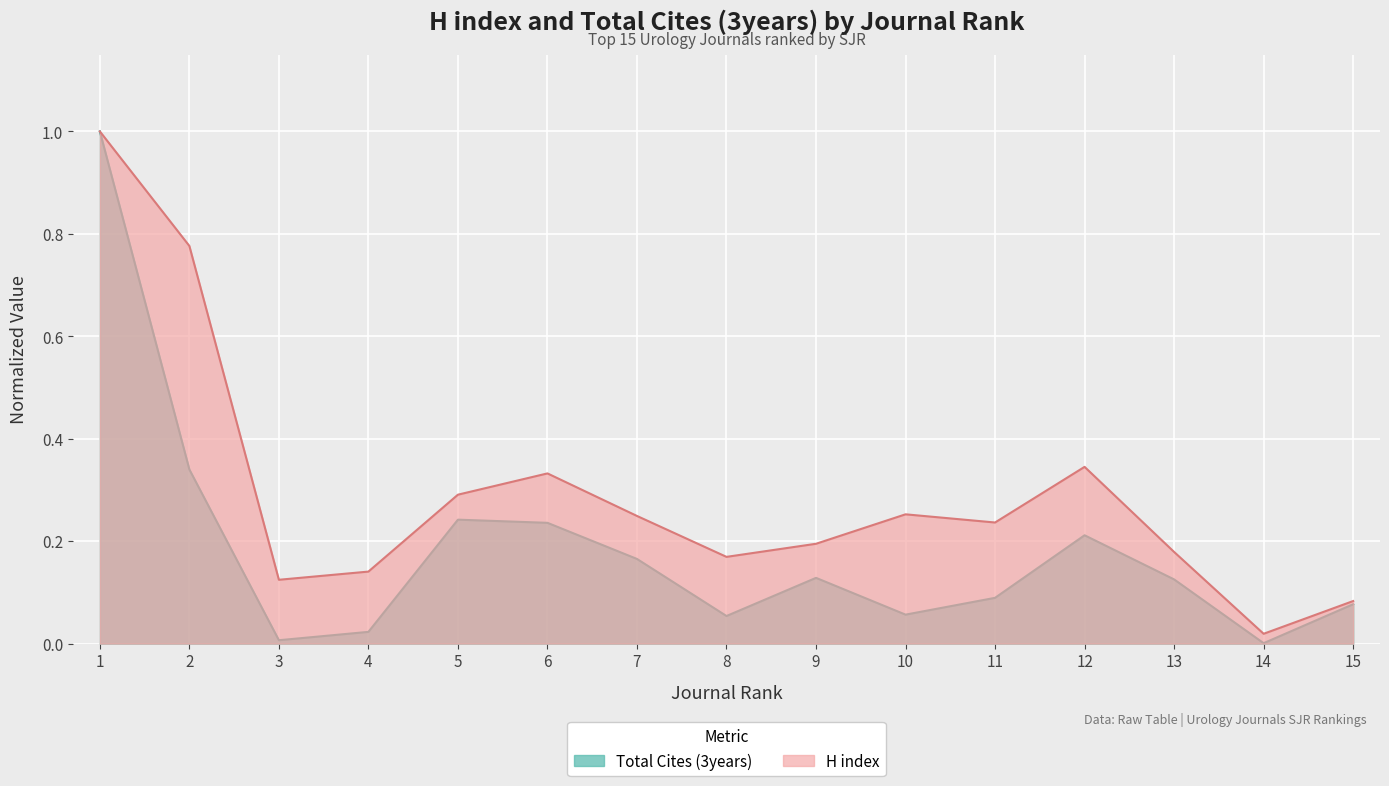

Is it true that Total Cites (3years) equals 0.1 at 10?

False